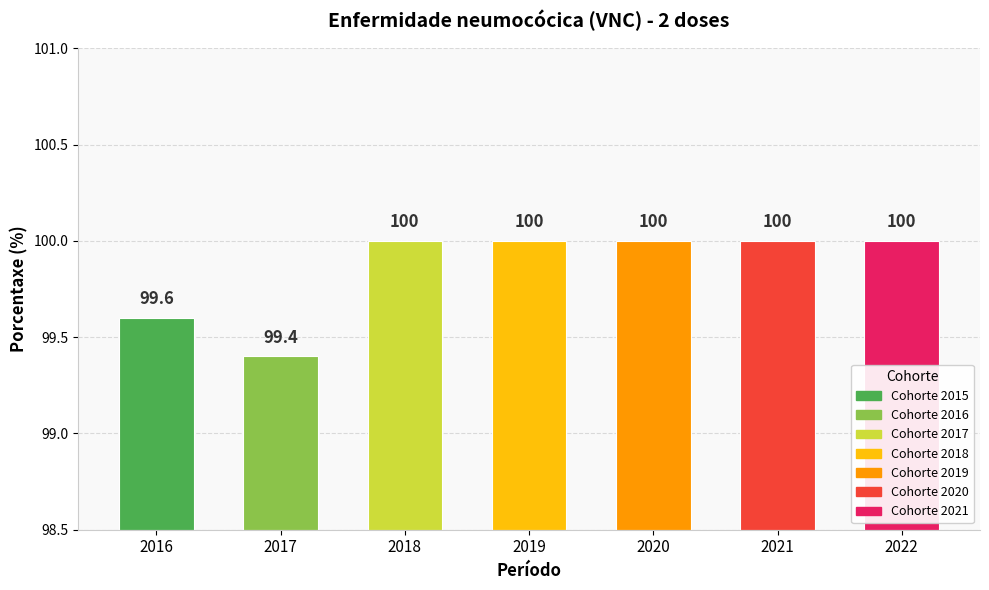

List the labels in order of value, smallest first.

2017, 2016, 2018, 2019, 2020, 2021, 2022